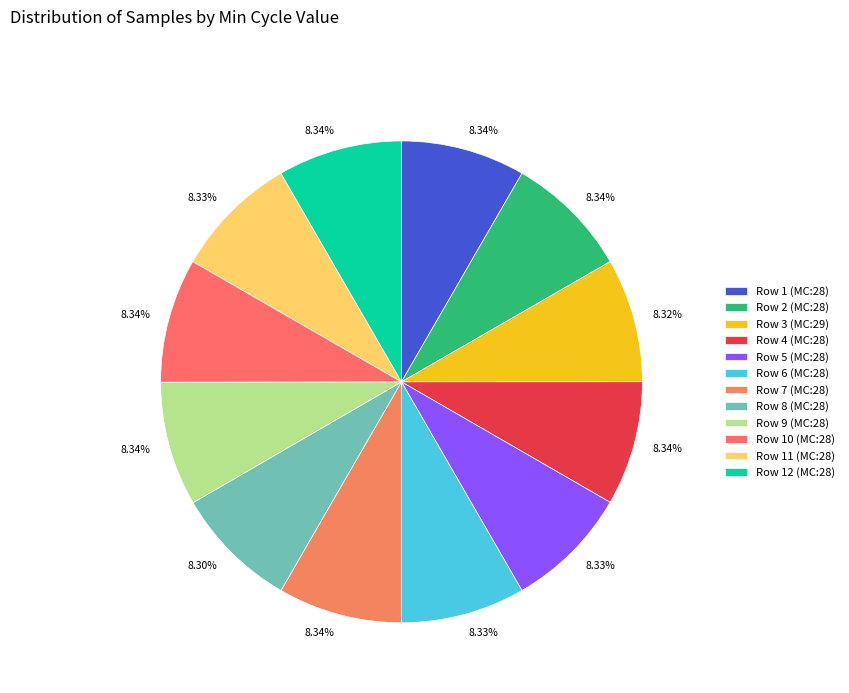

How many slices are in this pie chart?

12